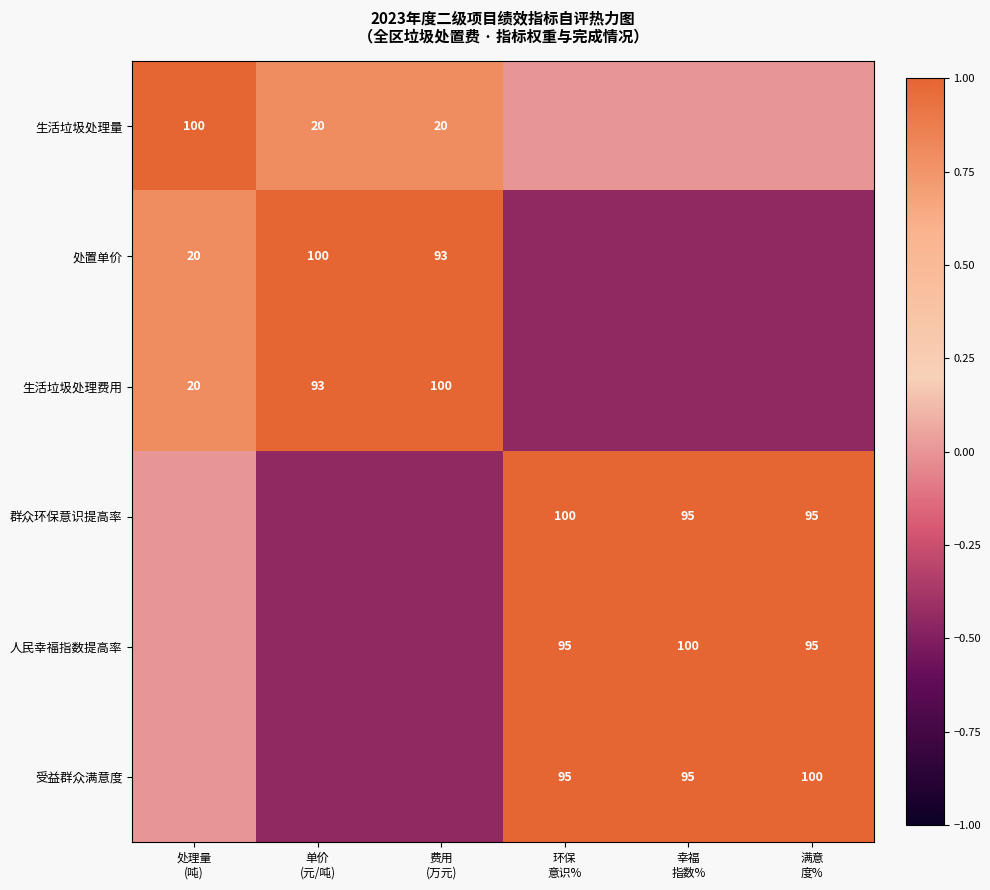

The 生活垃圾处理量 series shows -0.4 at 环保 意识%. True or false?

False